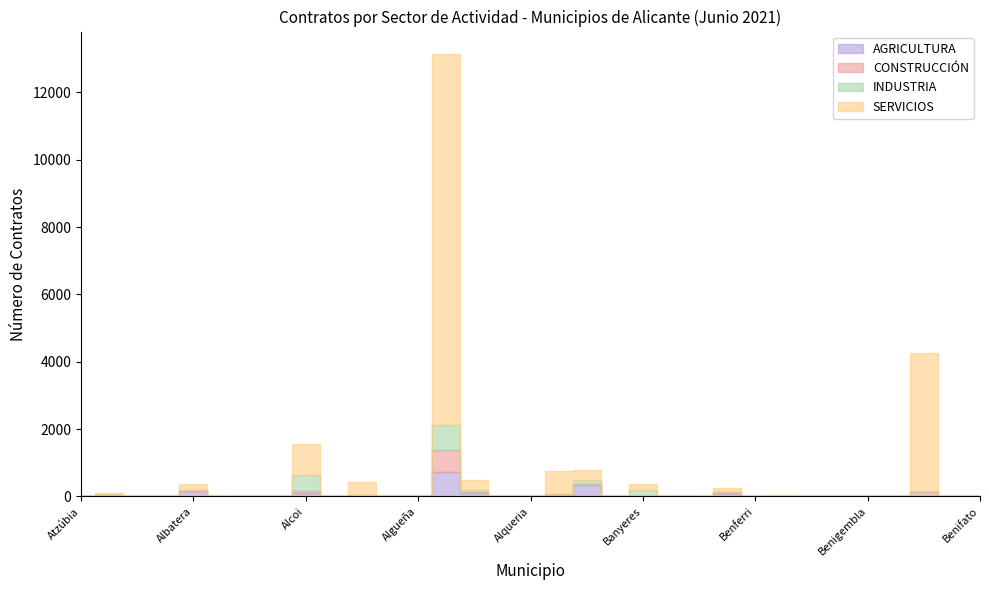

What is the maximum value for INDUSTRIA?

745